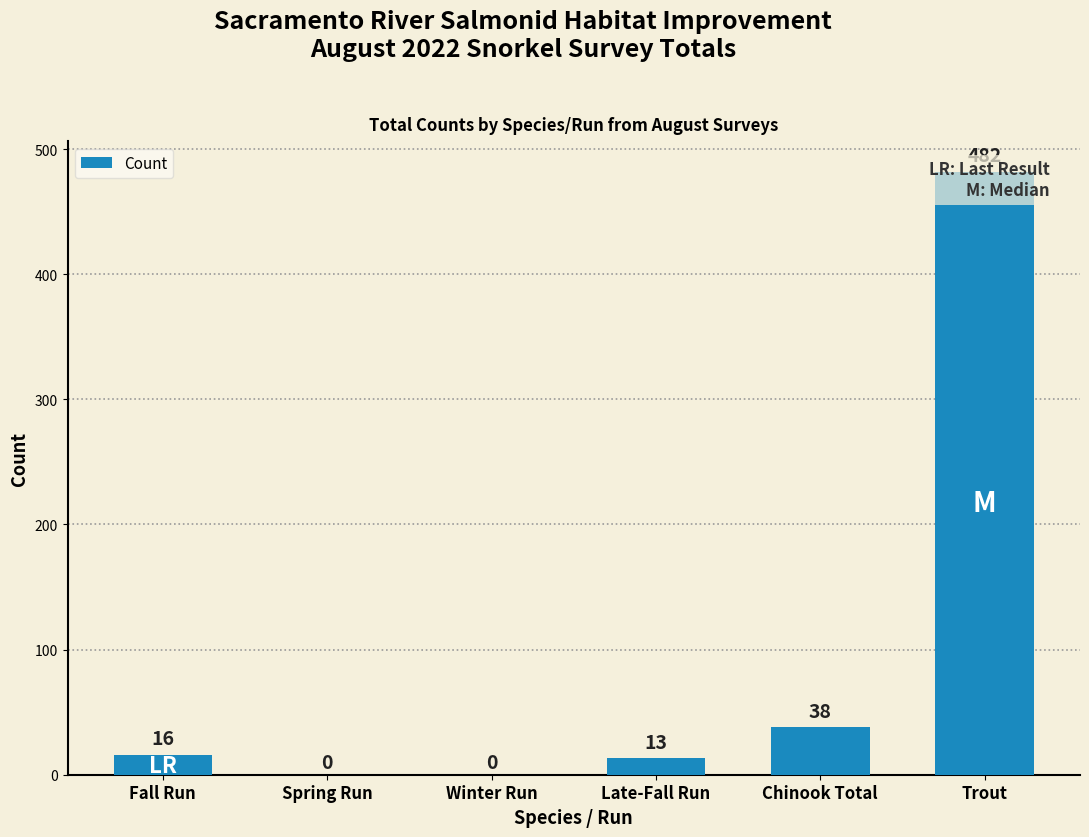

Reading left to right, list all the values displayed in this chart.

16	0	0	13	38	482